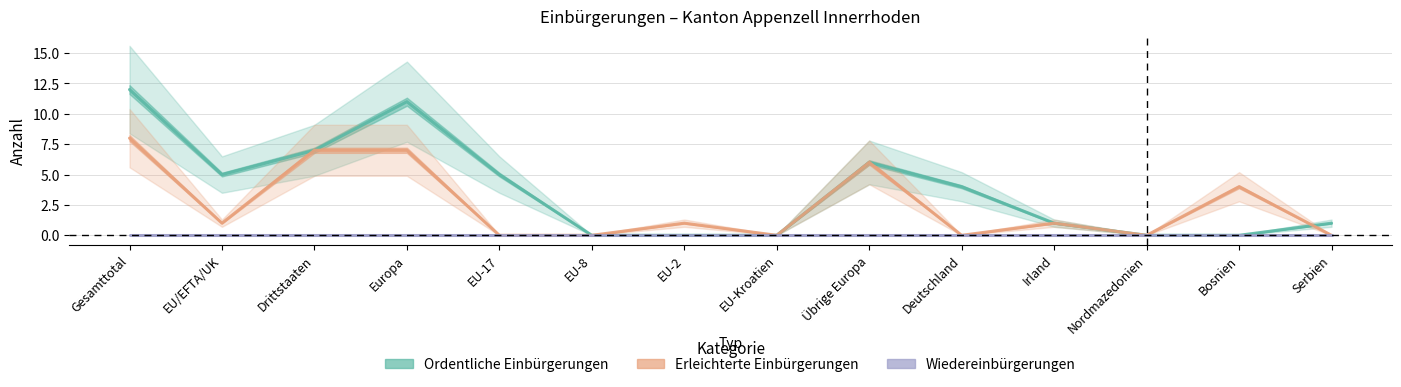

At which label does Ordentliche Einbürgerungen reach its peak?

Gesamttotal